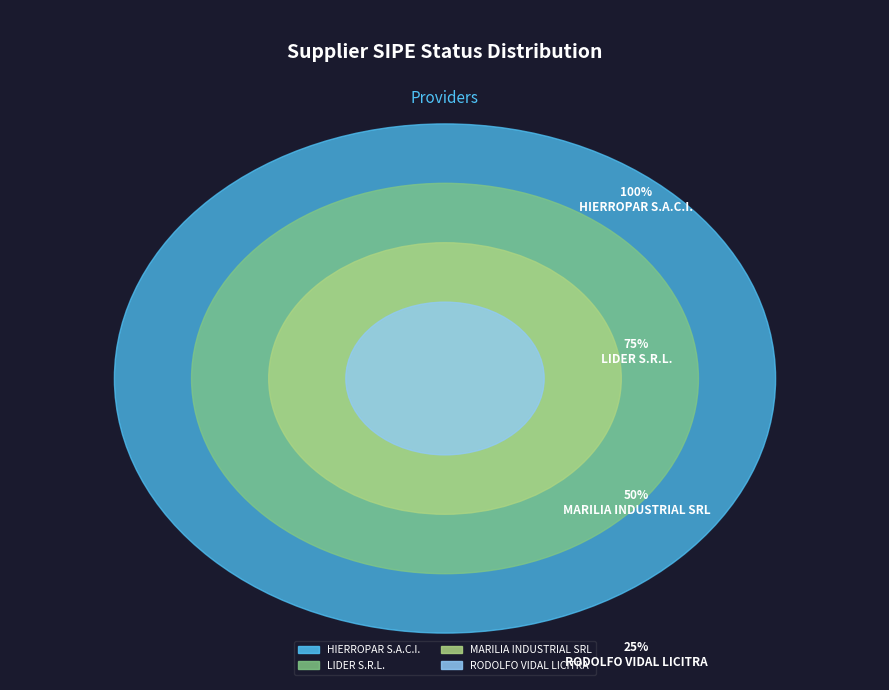

Which category has the biggest portion of the pie?

HIERROPAR S.A.C.I.